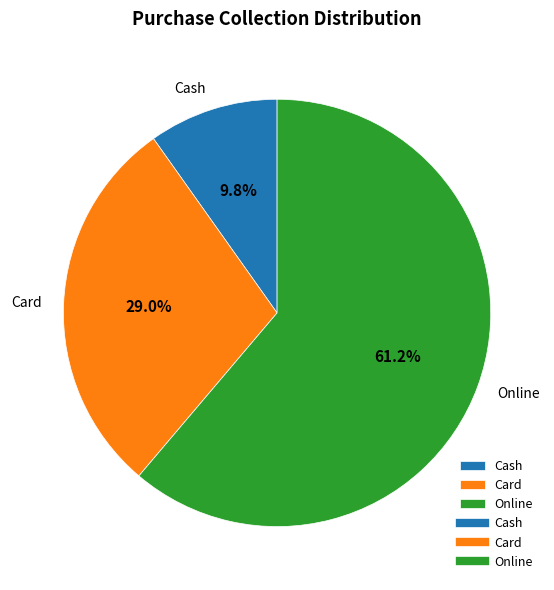

What is the ratio of the value at Cash to the value at Card?

0.3